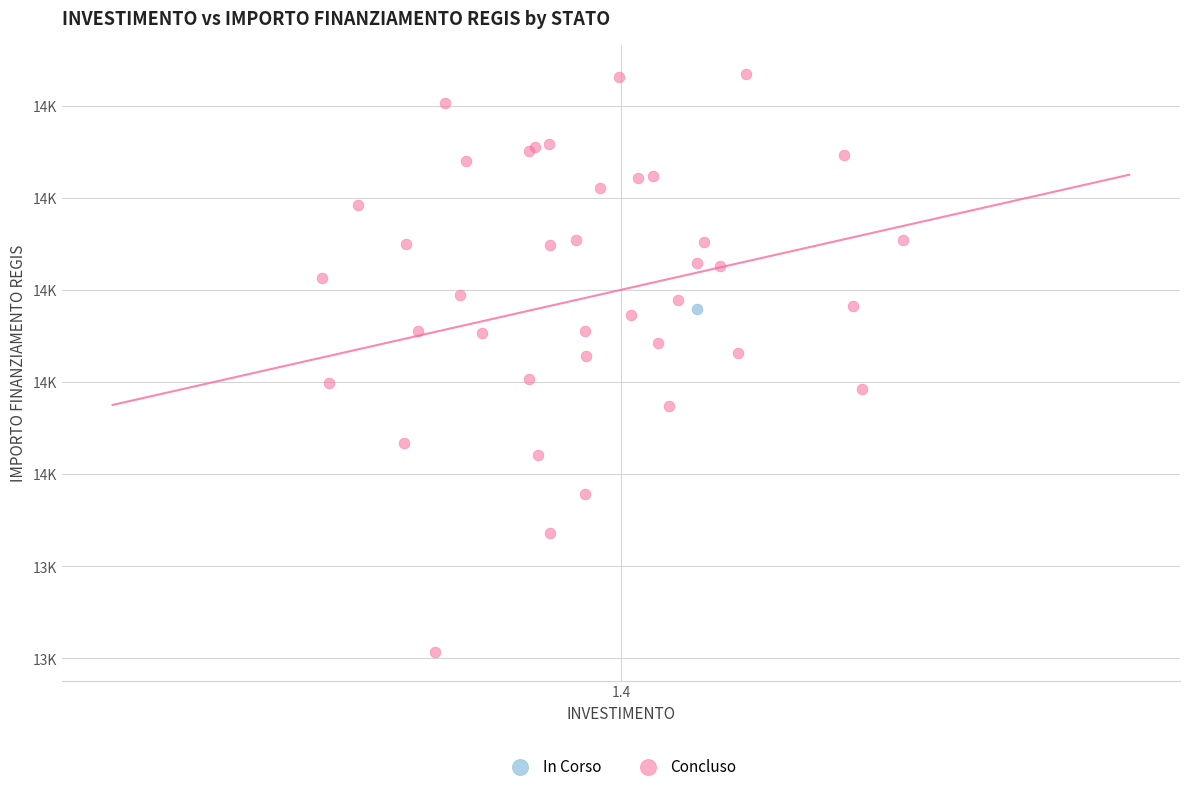

What are all the series names shown in the legend?

In Corso, Concluso